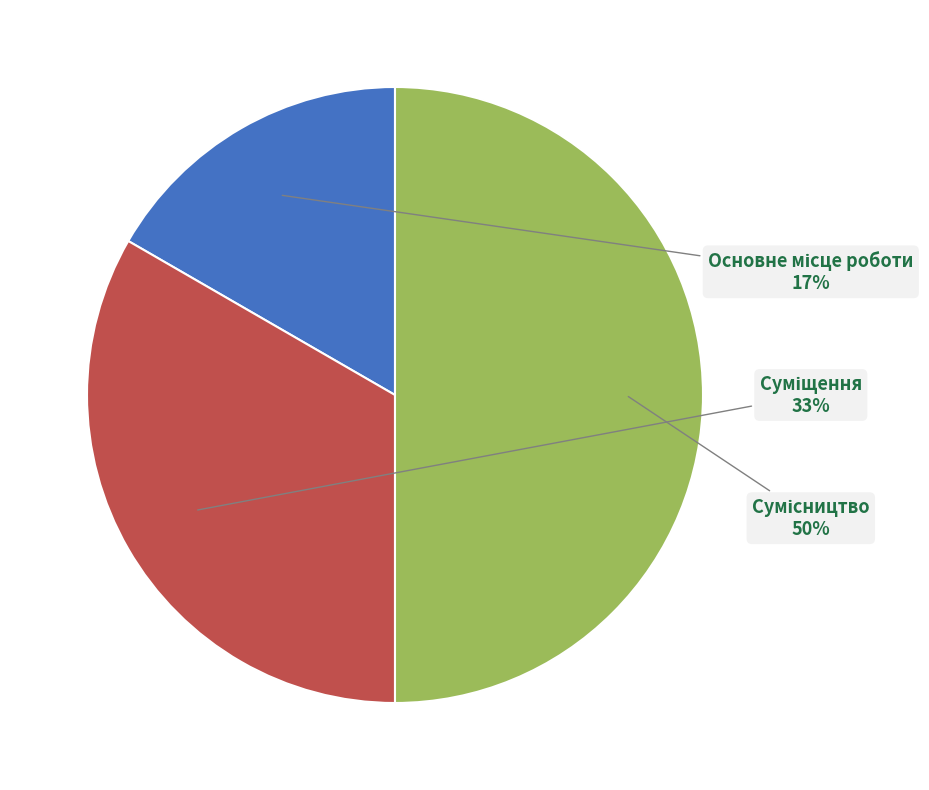

To the nearest percent, what is the difference between the largest and smallest slice percentages?

33%